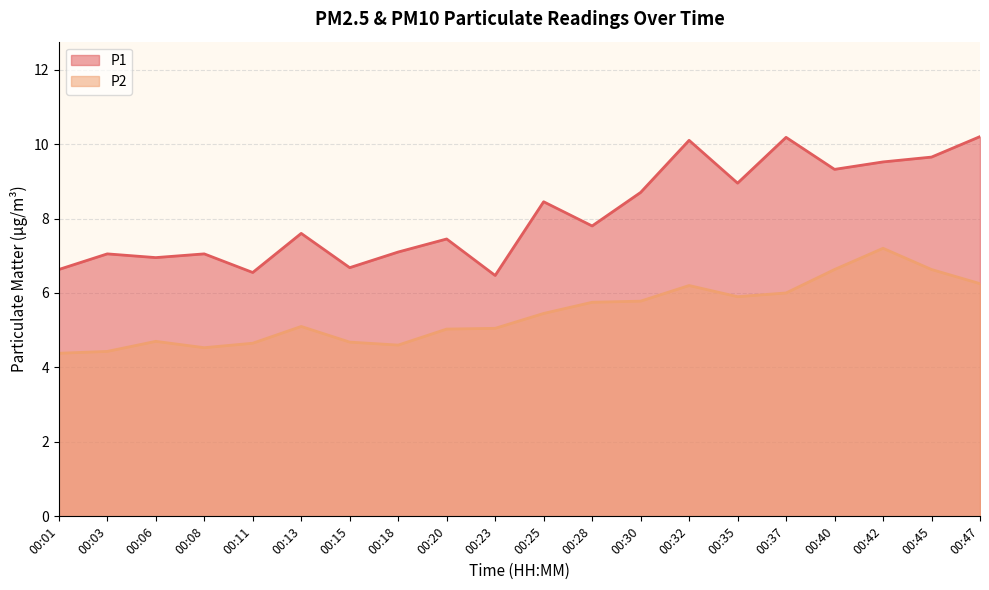

What is the value of the P1 point at the 12th from the left?

7.8